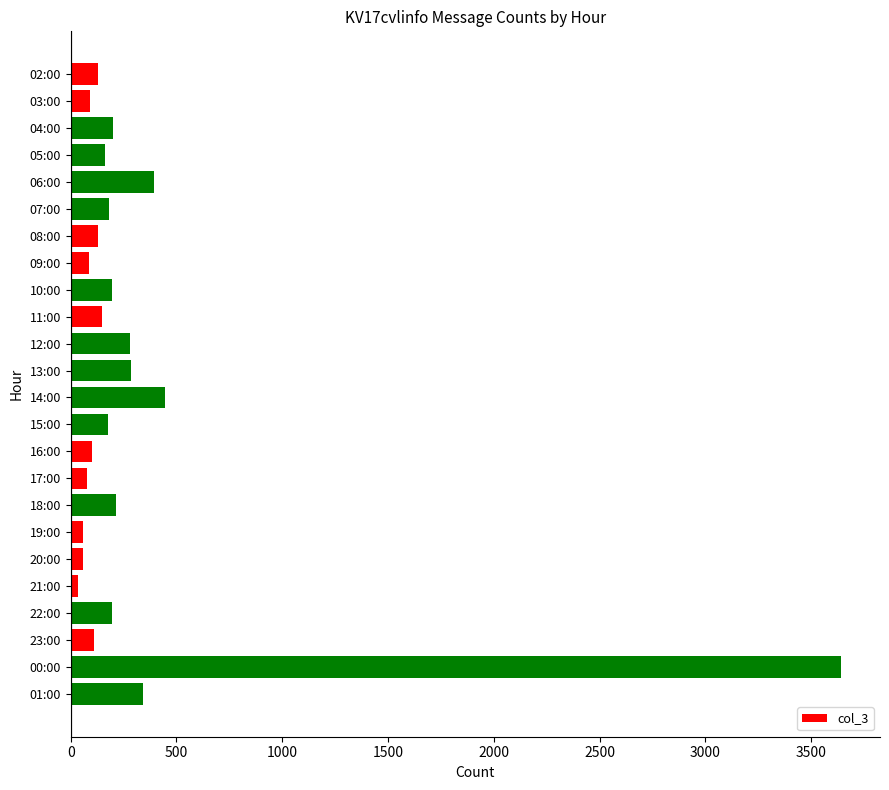

What is the change in value from 07:00 to 09:00?

-95